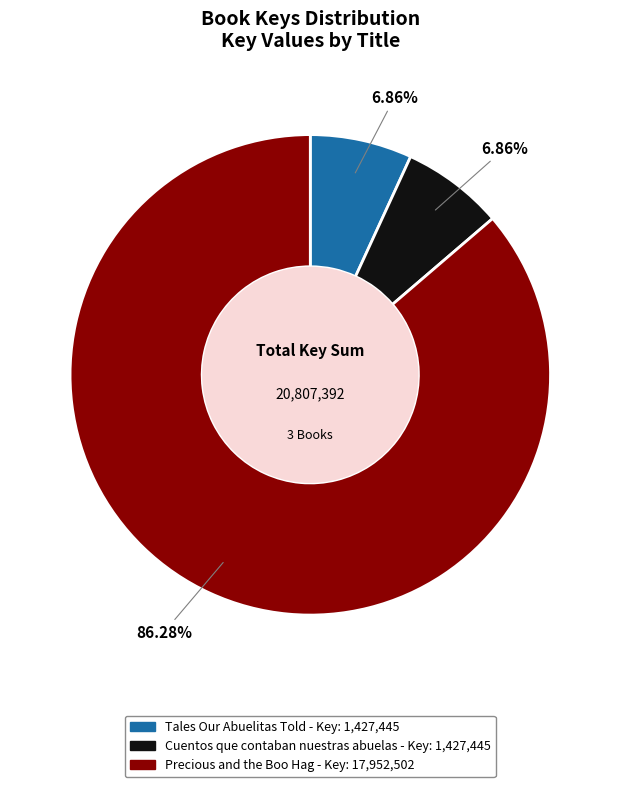

How many slices are in this pie chart?

3